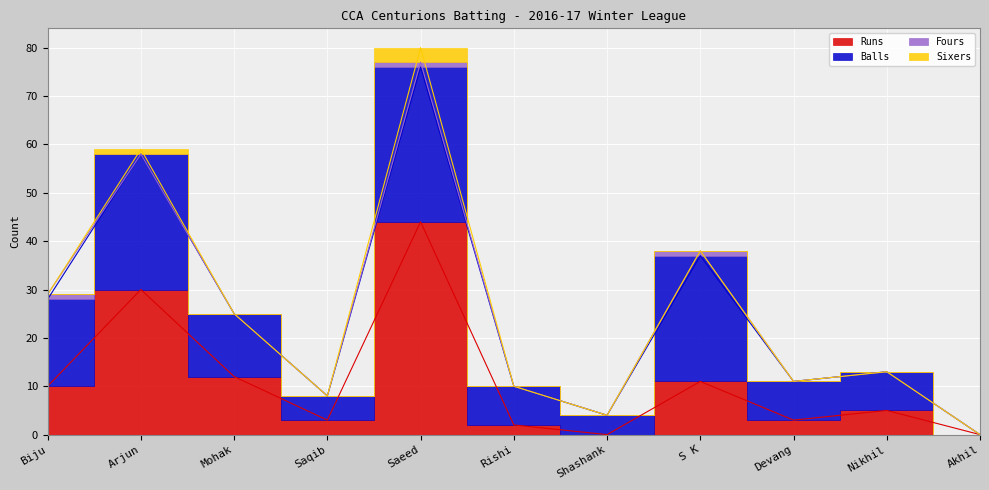

True or false: Runs and Sixers intersect in this chart.

False